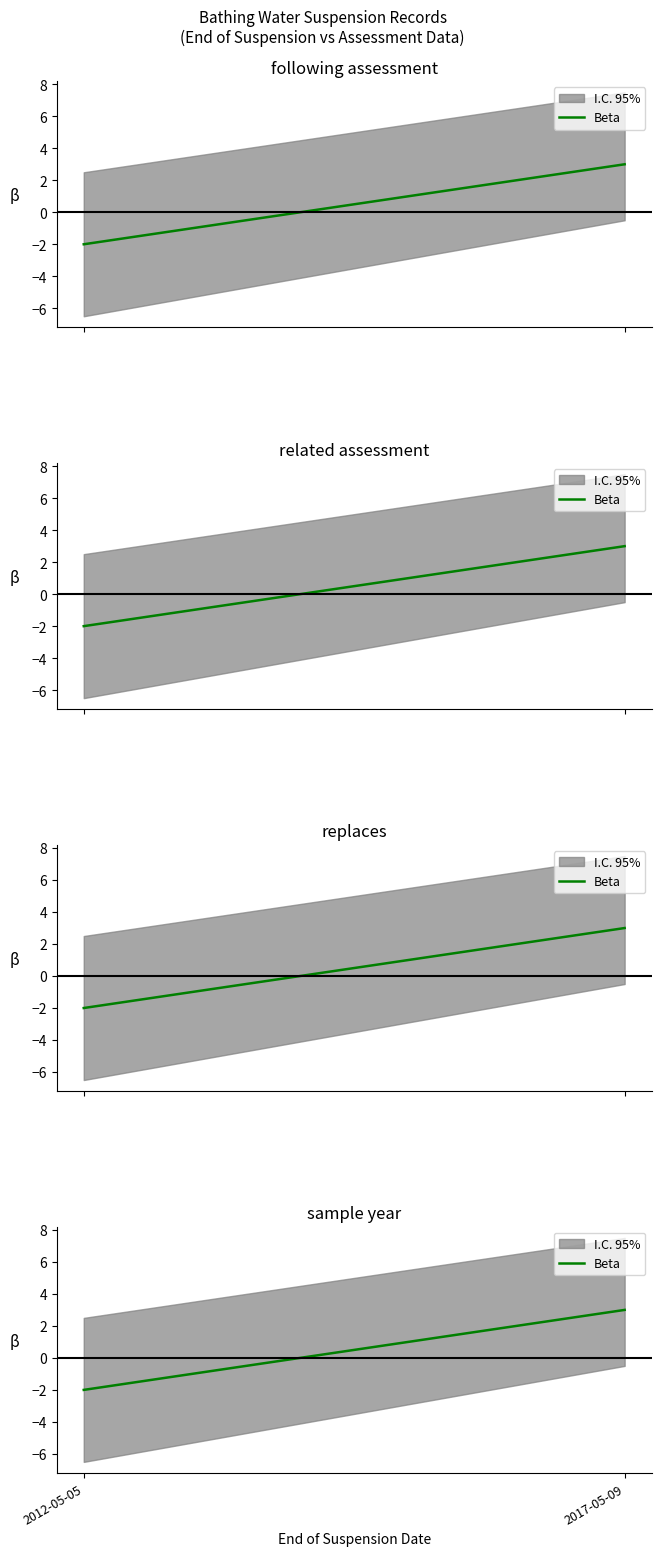

What value does the data have at 2012-05-05?

-2